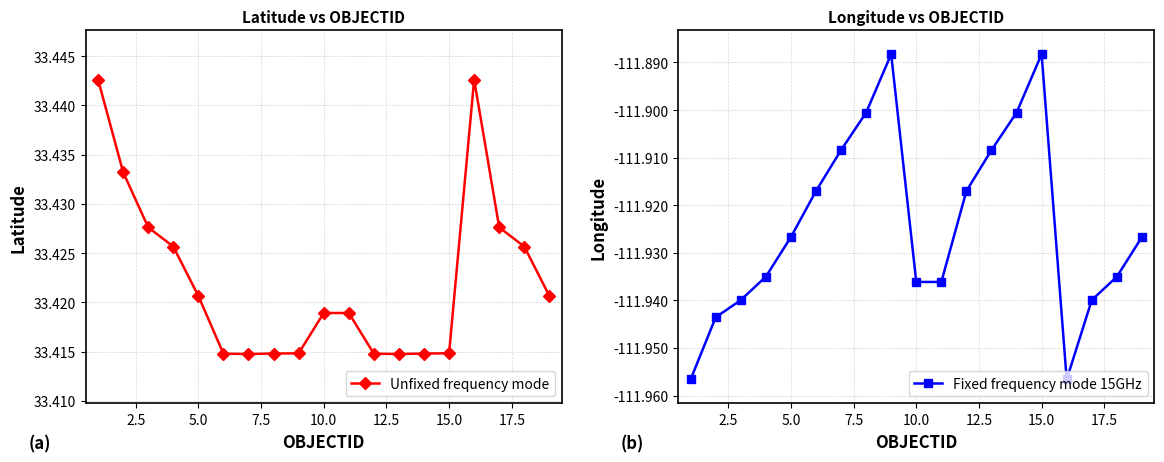

How many Unfixed frequency mode values are between 33 and 34?

19